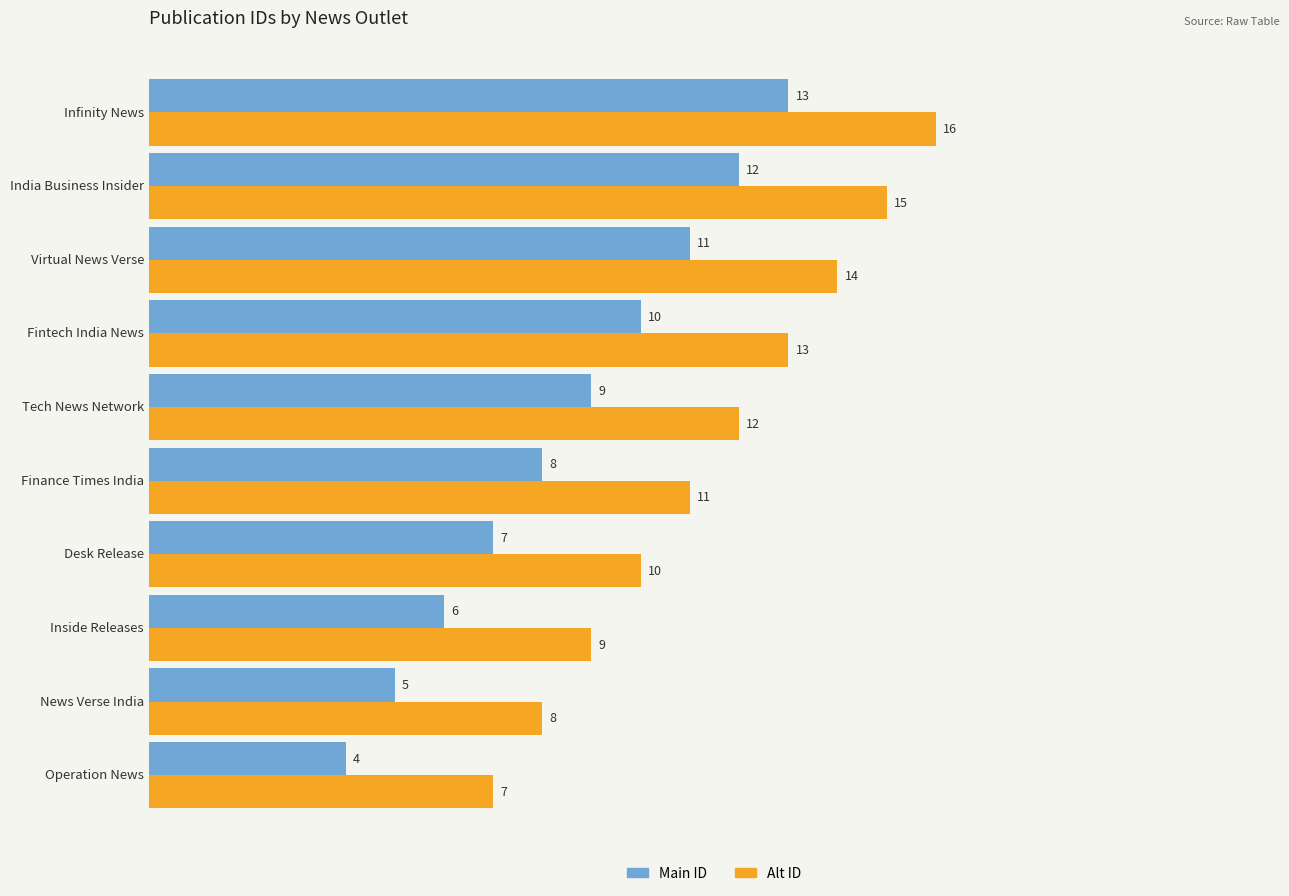

List the labels in order of Alt ID value, smallest first.

Operation News, News Verse India, Inside Releases, Desk Release, Finance Times India, Tech News Network, Fintech India News, Virtual News Verse, India Business Insider, Infinity News